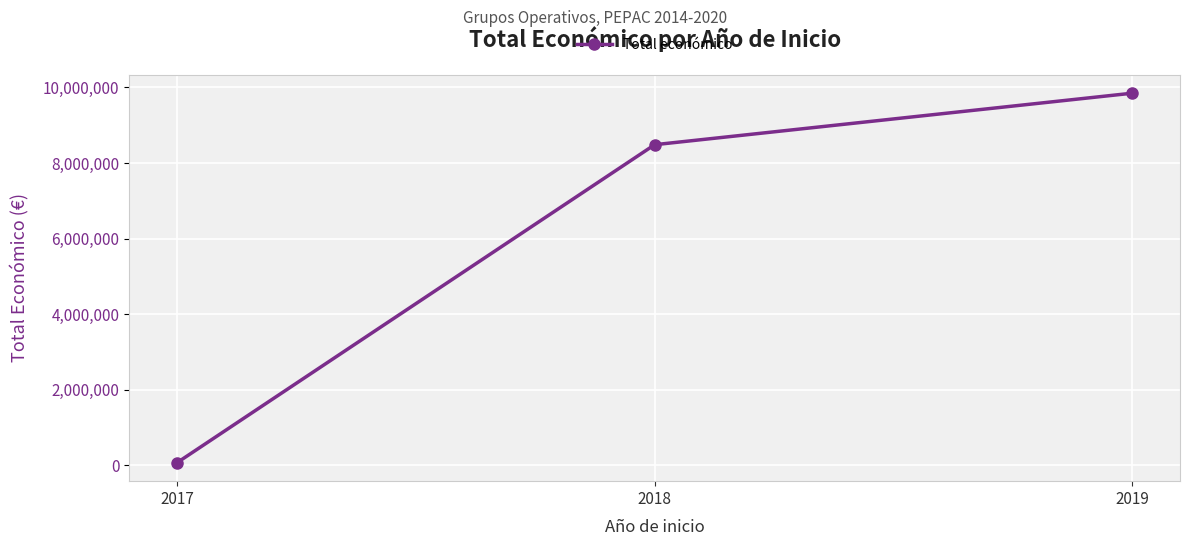

What is the minimum value shown in the chart?

71800